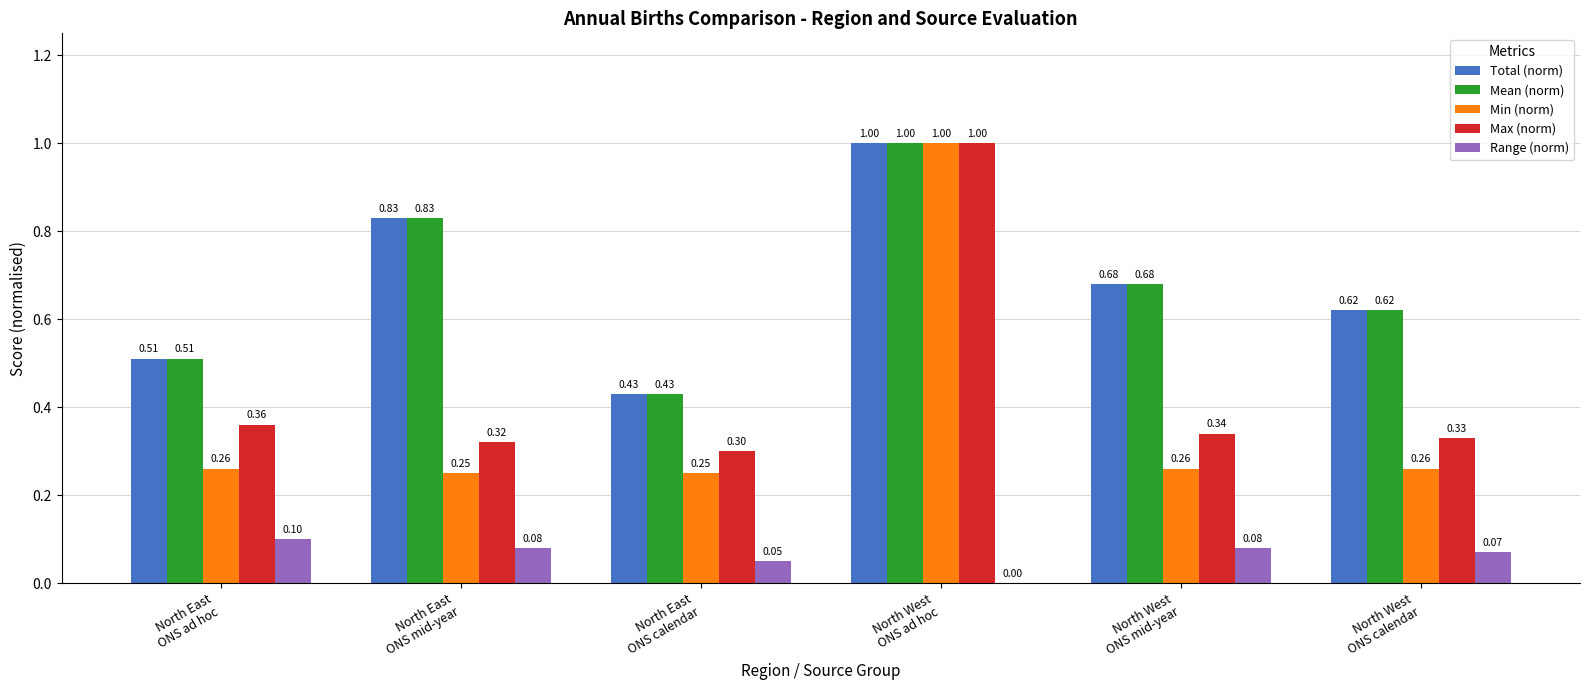

What is the maximum value shown in the chart?

1.0